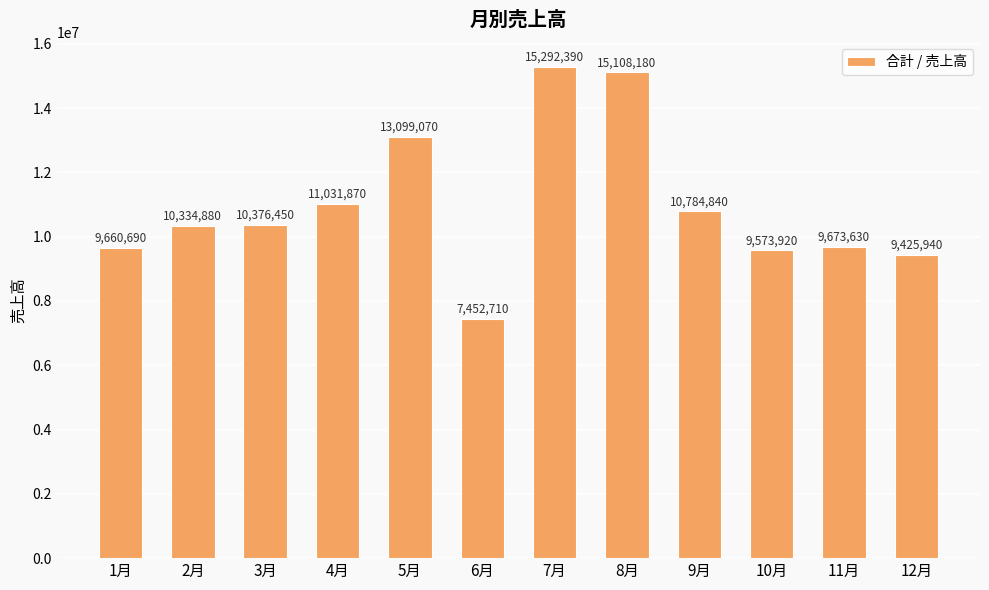

What value does the data have at 5月, to the nearest 50?

13099050